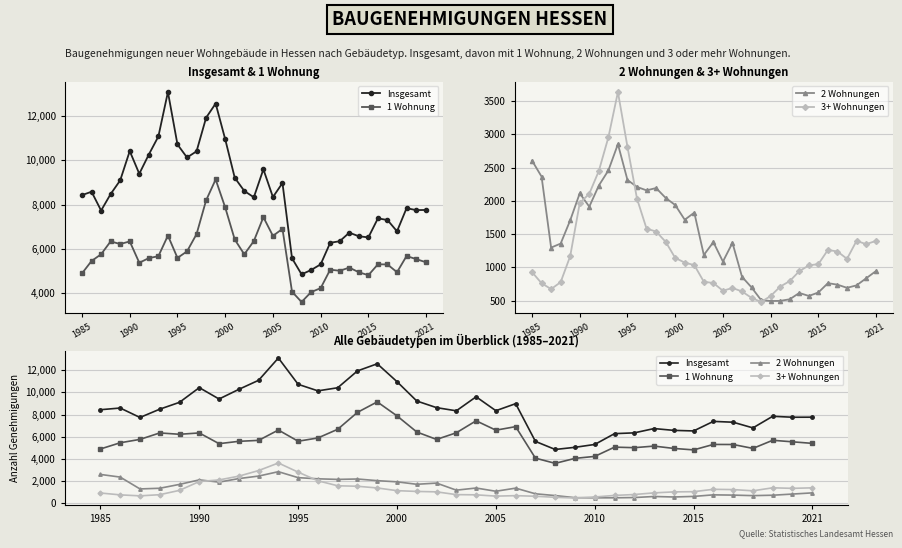

True or false: 1 Wohnung and 2 Wohnungen cross at least once.

False